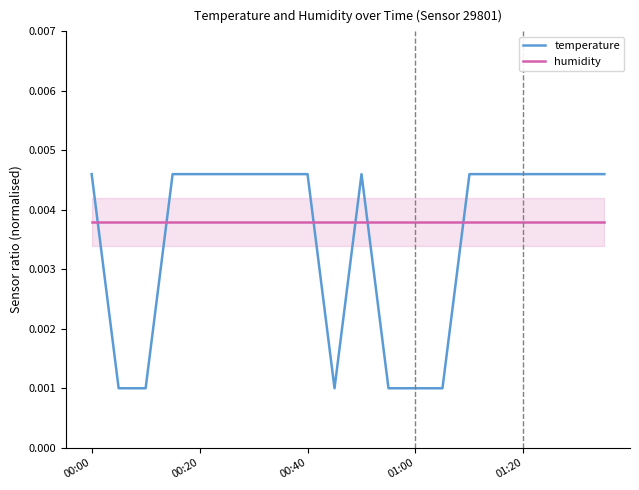

True or false: humidity has more than 2 points higher than both neighbors.

False